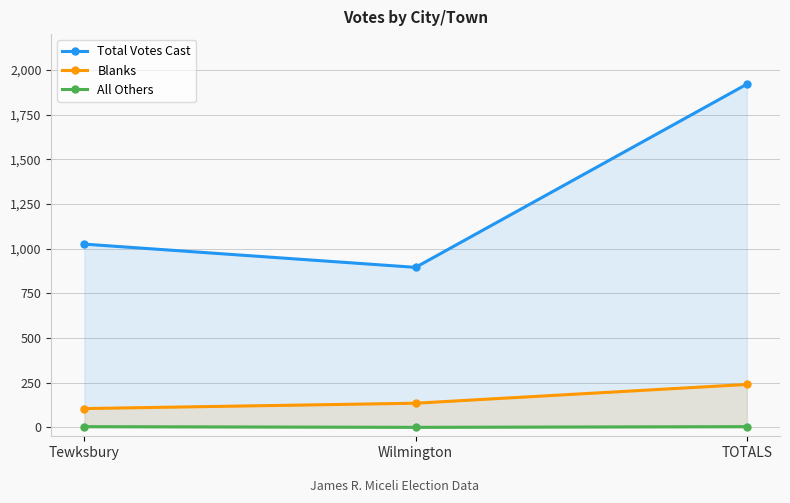

How many data points in All Others are less than 4?

1